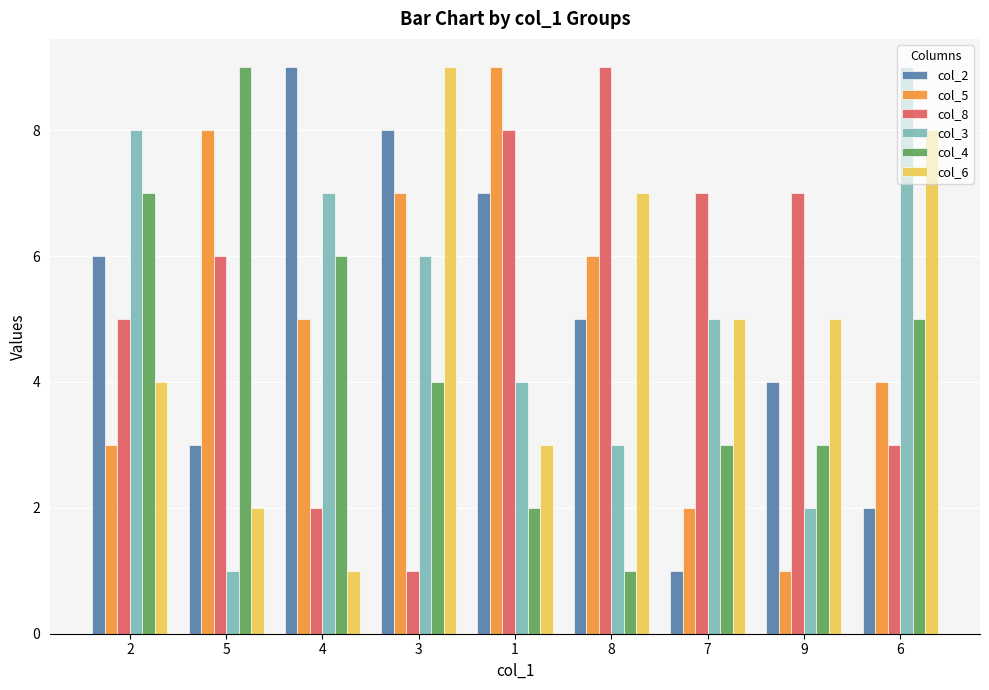

What is the sum of all col_3 values?

45